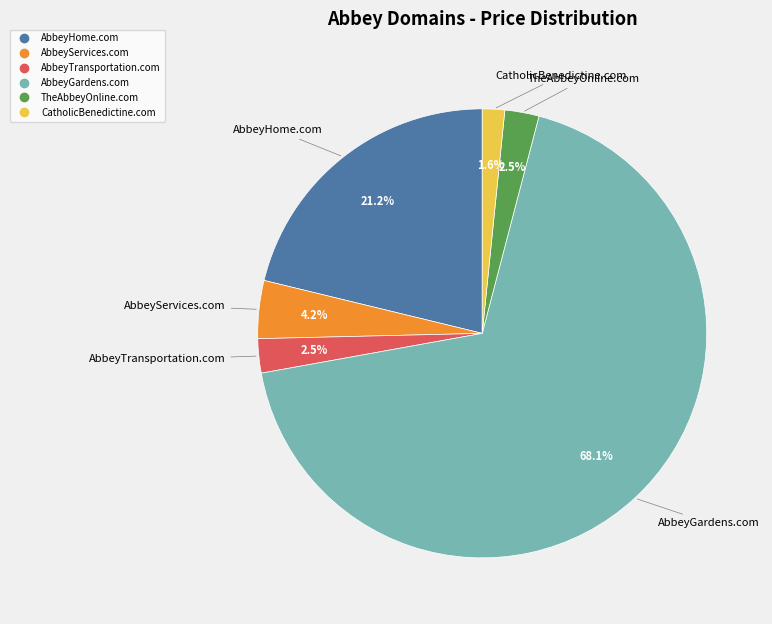

To the nearest percent, what percentage of the pie is AbbeyServices.com?

4%